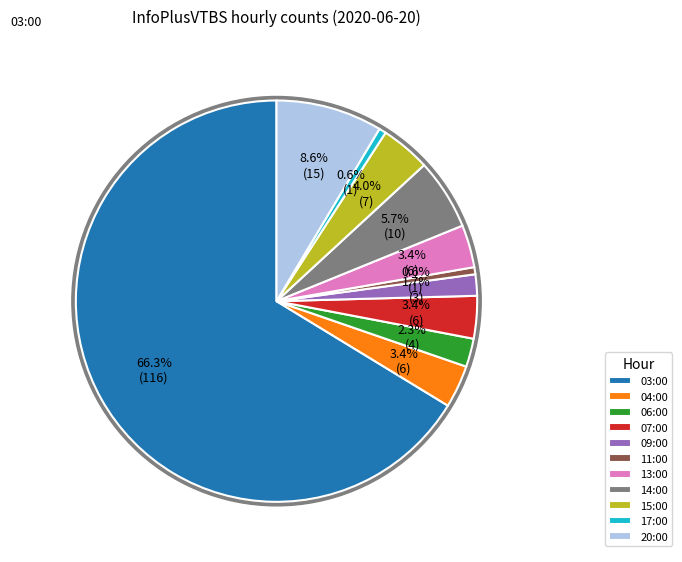

To the nearest percent, what portion does 04:00 represent?

3%